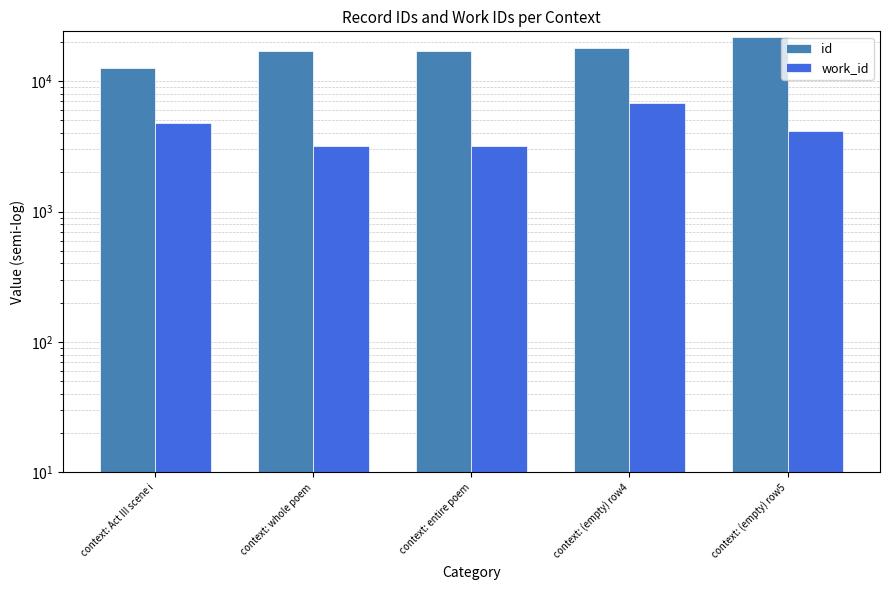

Between context: (empty) row5 and context: (empty) row4, which is larger?

context: (empty) row5